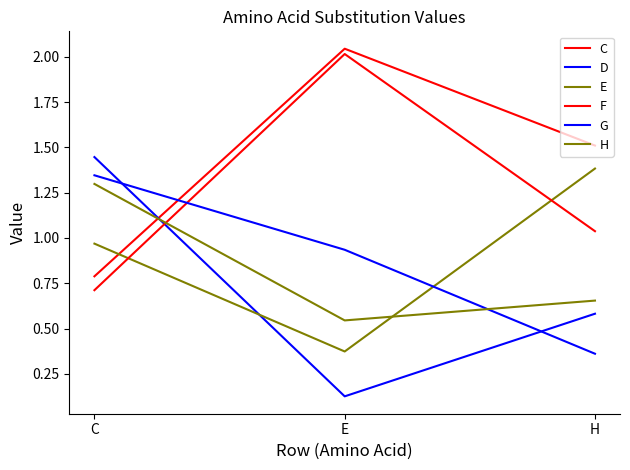

How many lines are shown in the chart?

6